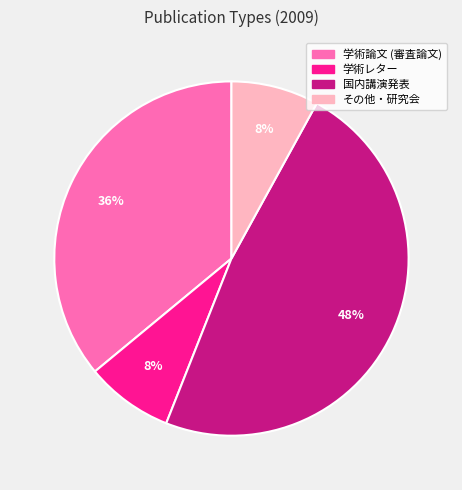

To the nearest percent, what is the average slice percentage?

25%